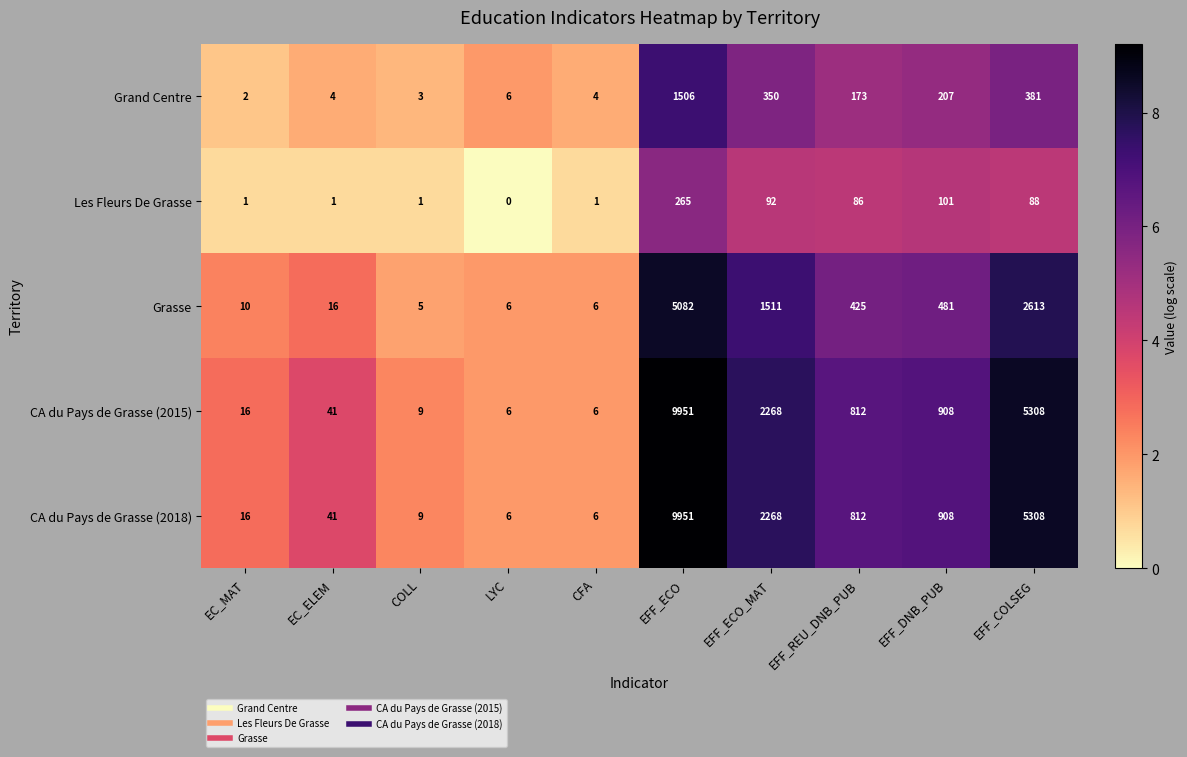

Where is CA du Pays de Grasse (2015) nearest to the value 4978?

EFF_COLSEG